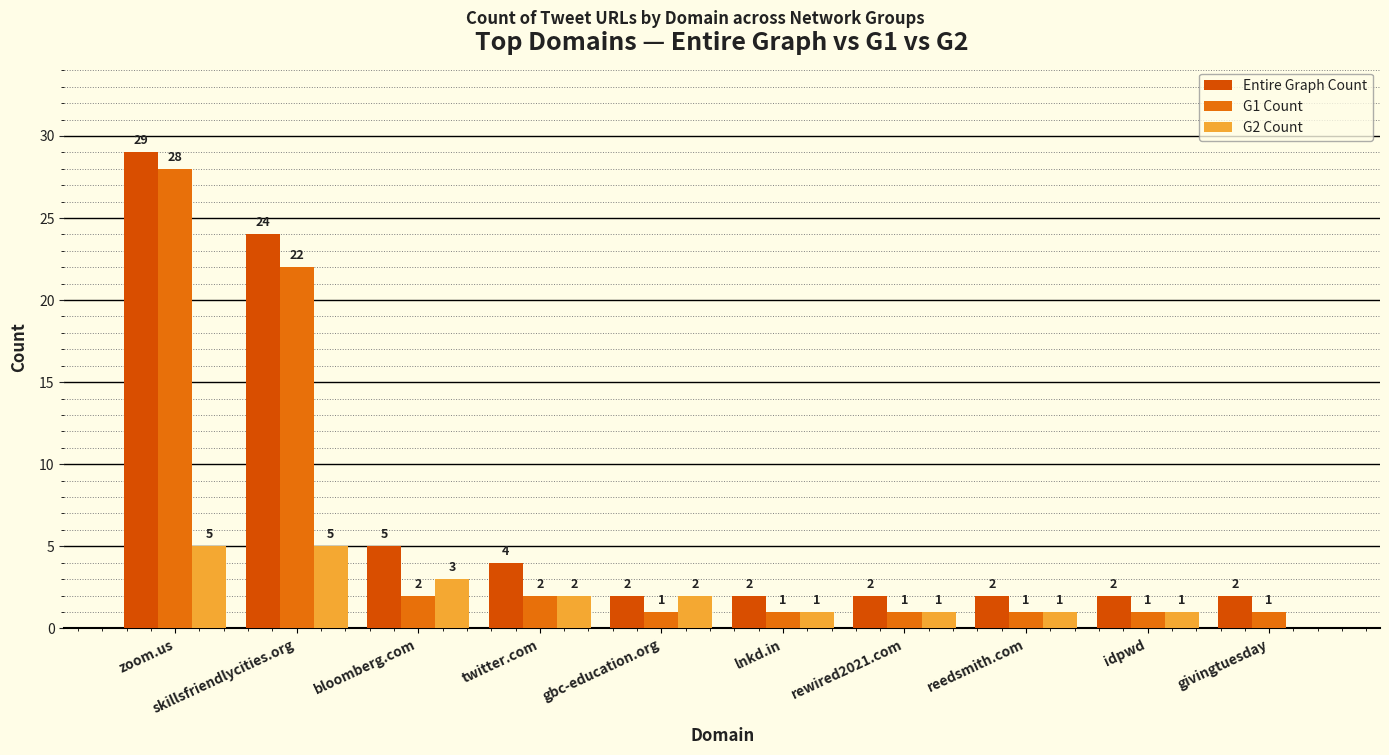

Count the G2 Count values in the range 1 to 3.

7